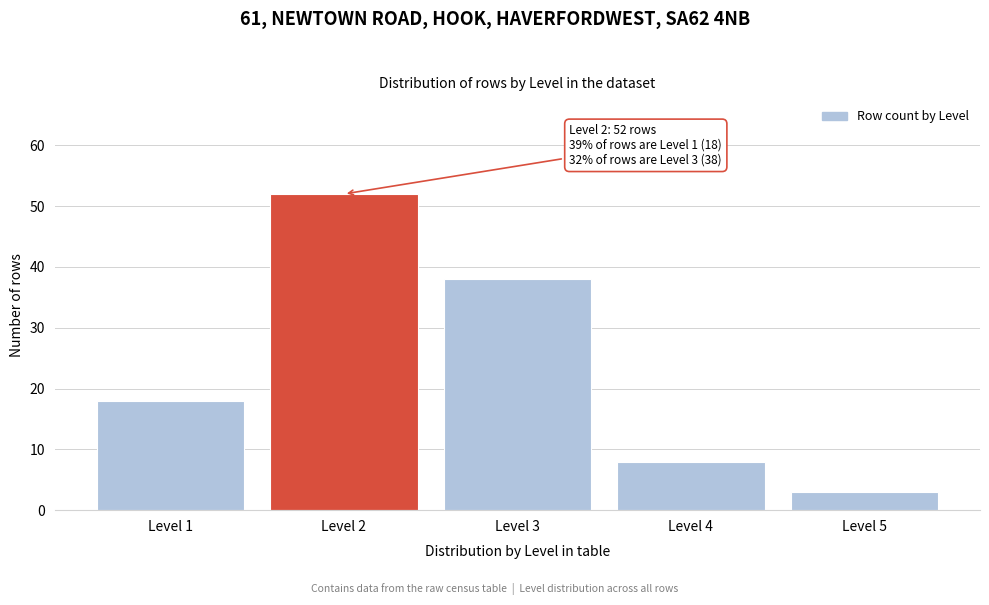

Reading left to right, list all the values displayed in this chart.

18	52	38	8	3